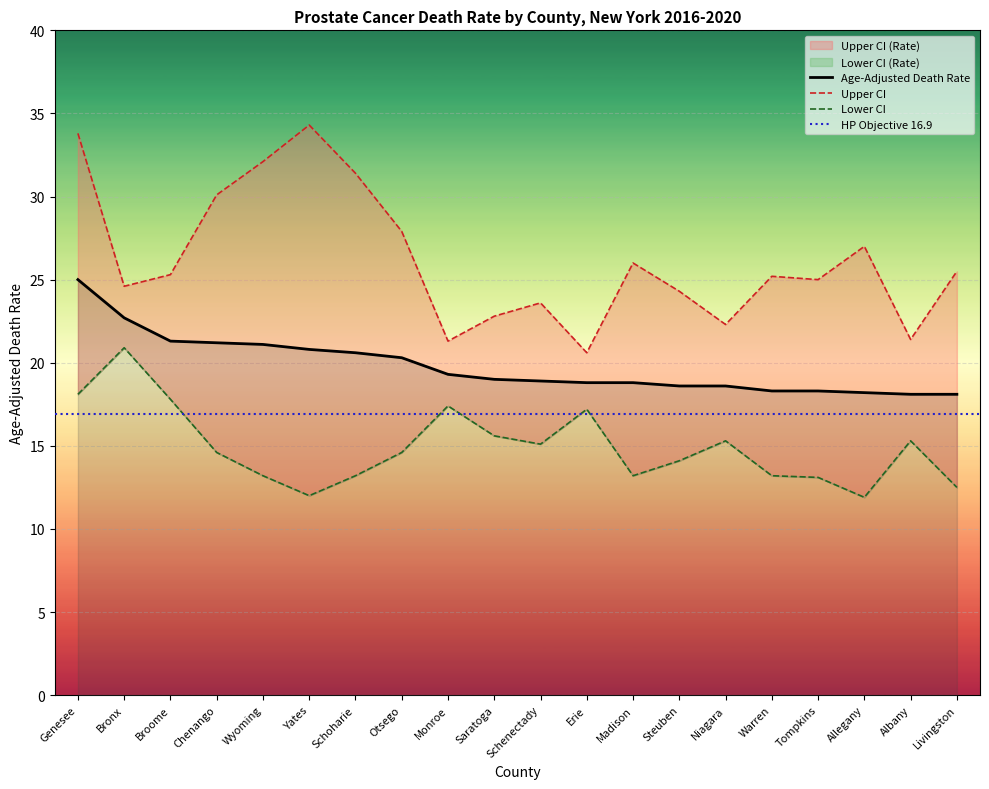

Rank the categories by Age-Adjusted Death Rate value from highest to lowest.

Genesee, Bronx, Broome, Chenango, Wyoming, Yates, Schoharie, Otsego, Monroe, Saratoga, Schenectady, Erie, Madison, Steuben, Niagara, Warren, Tompkins, Allegany, Albany, Livingston